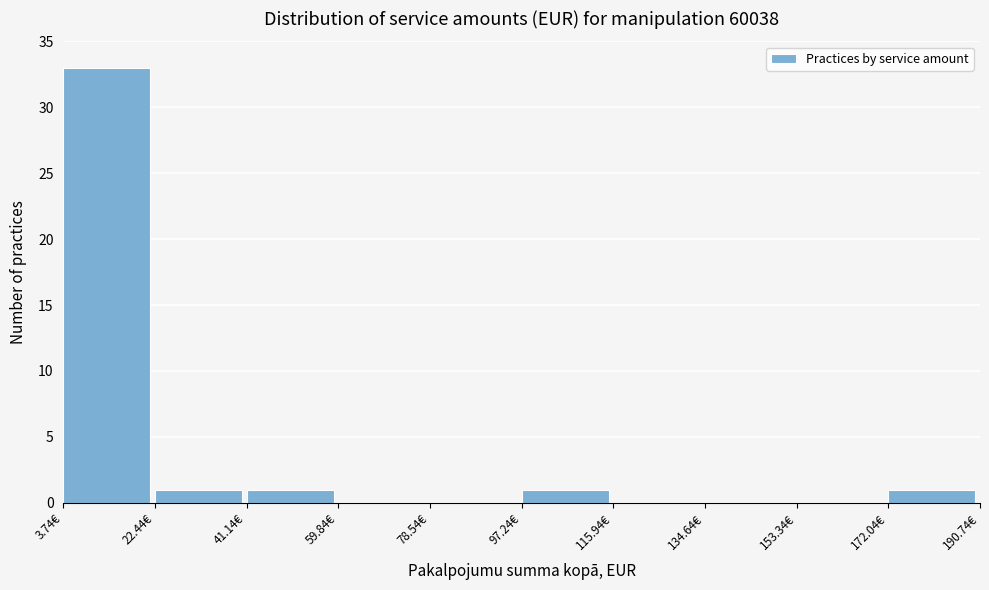

Reading left to right, list every bar in this chart as the range it spans on the x-axis followed by its height. Neither the bar edges nor the heights are printed on the chart, so give them approximately, as read against the axes.

4 to 22: 33
22 to 42: 1
42 to 60: 1
60 to 78: 0
78 to 98: 0
98 to 116: 1
116 to 134: 0
134 to 154: 0
154 to 172: 0
172 to 190: 1